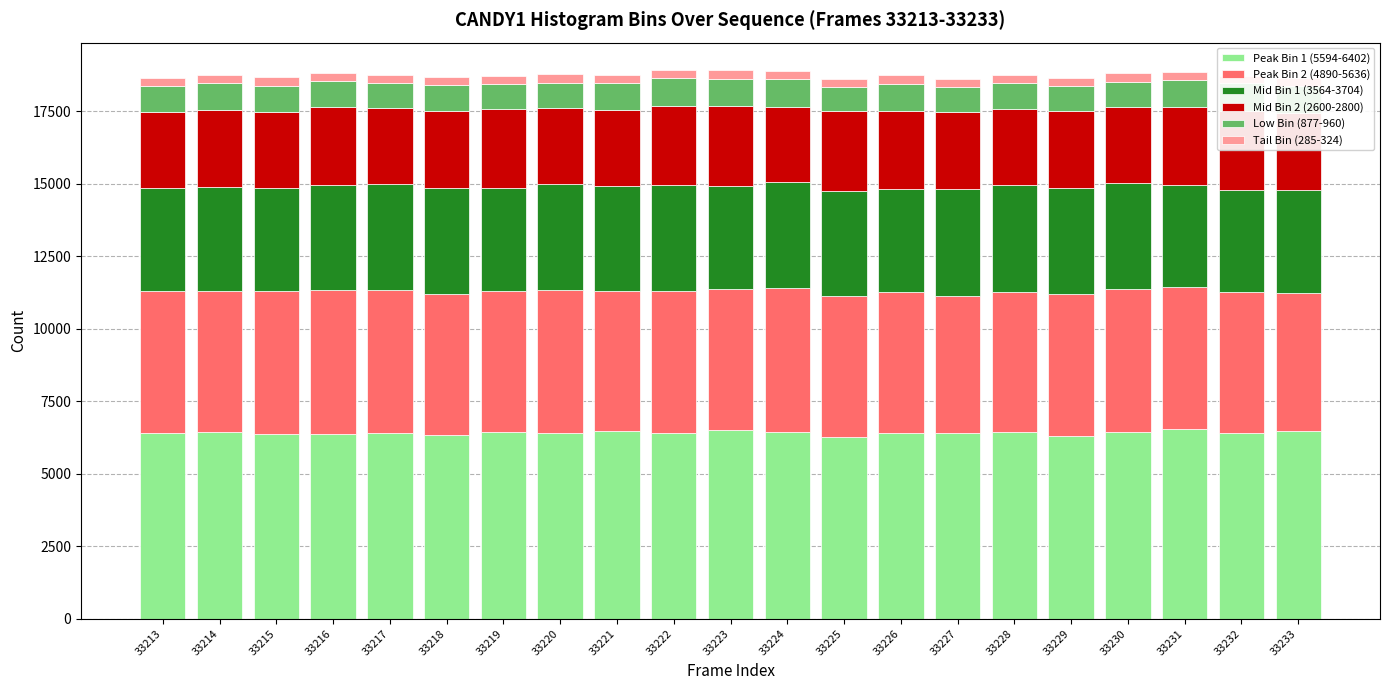

What is the average value of the Peak Bin 1 (5594-6402) series?

6410